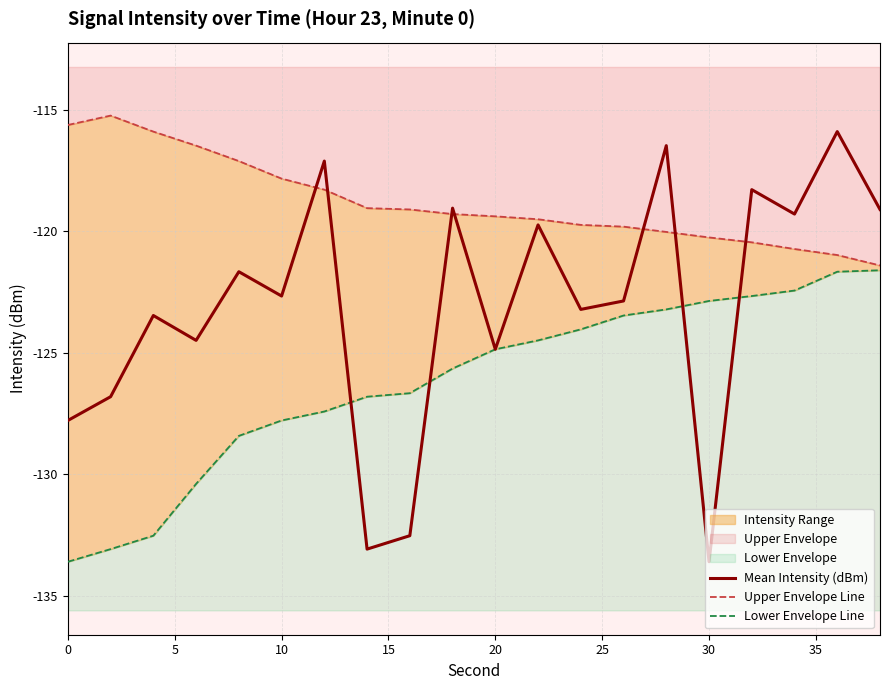

At which label does Mean Intensity (dBm) reach its minimum?

30